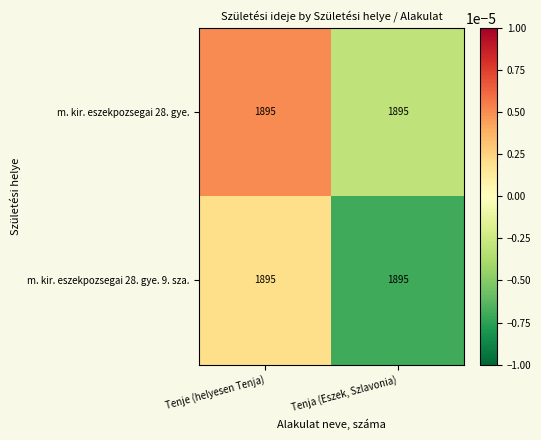

The m. kir. eszekpozsegai 28. gye. series shows -0.0 at Tenja (Eszek, Szlavonia). True or false?

False